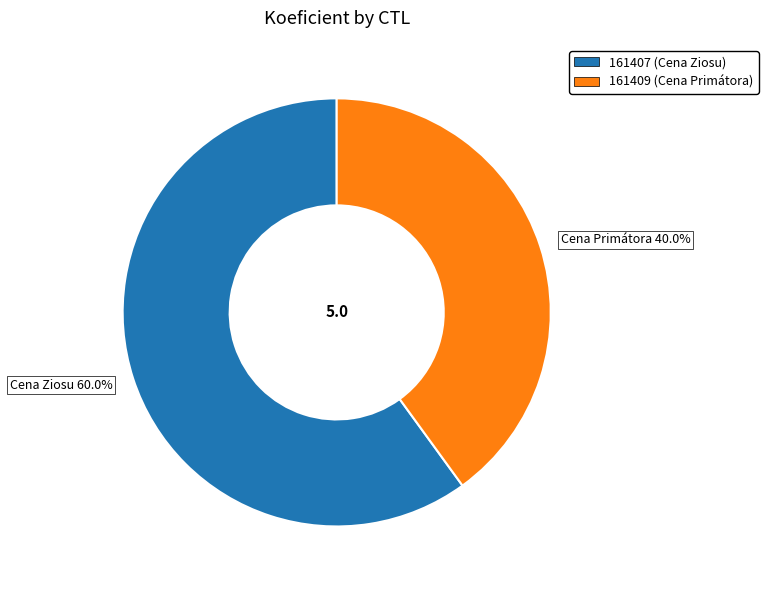

What percentage do Cena Ziosu 60.0% and Cena Primátora 40.0% together represent?

100.0%